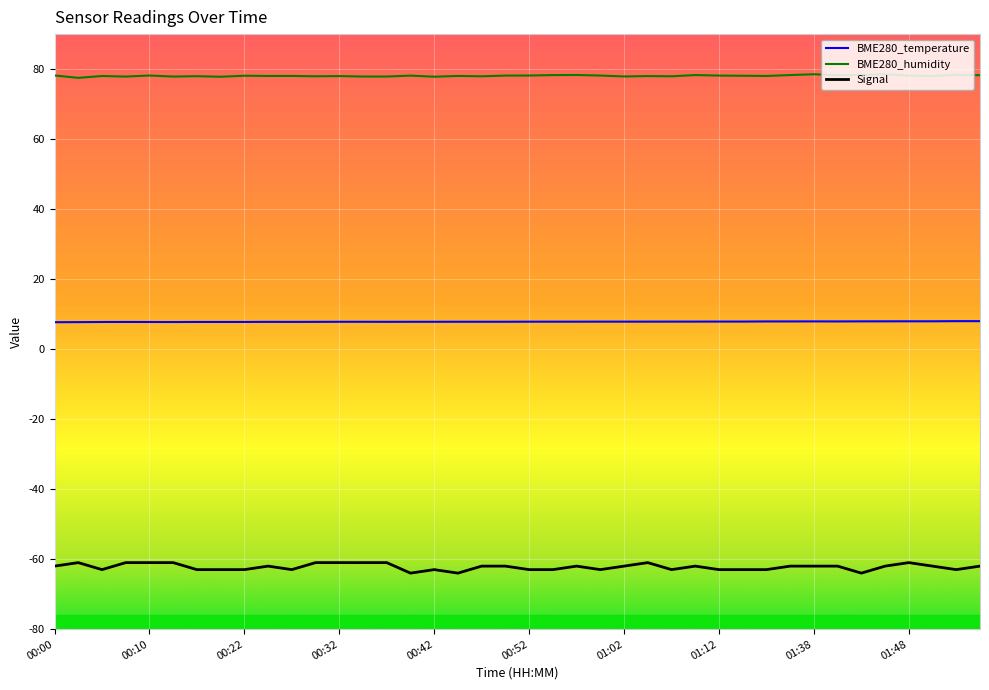

What are all the series names shown in the legend?

BME280_temperature, BME280_humidity, Signal